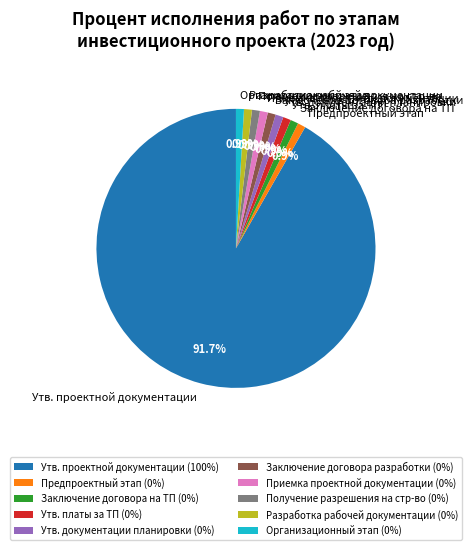

Does any single category account for the majority?

Yes